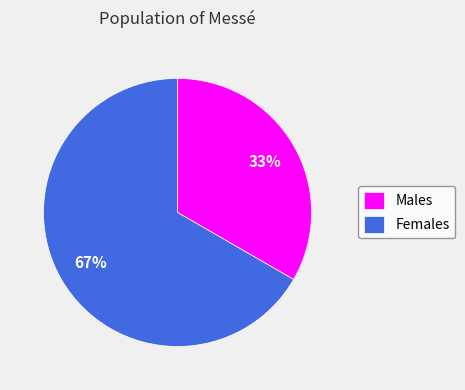

What percentage is the Females slice, to the nearest percent?

67%